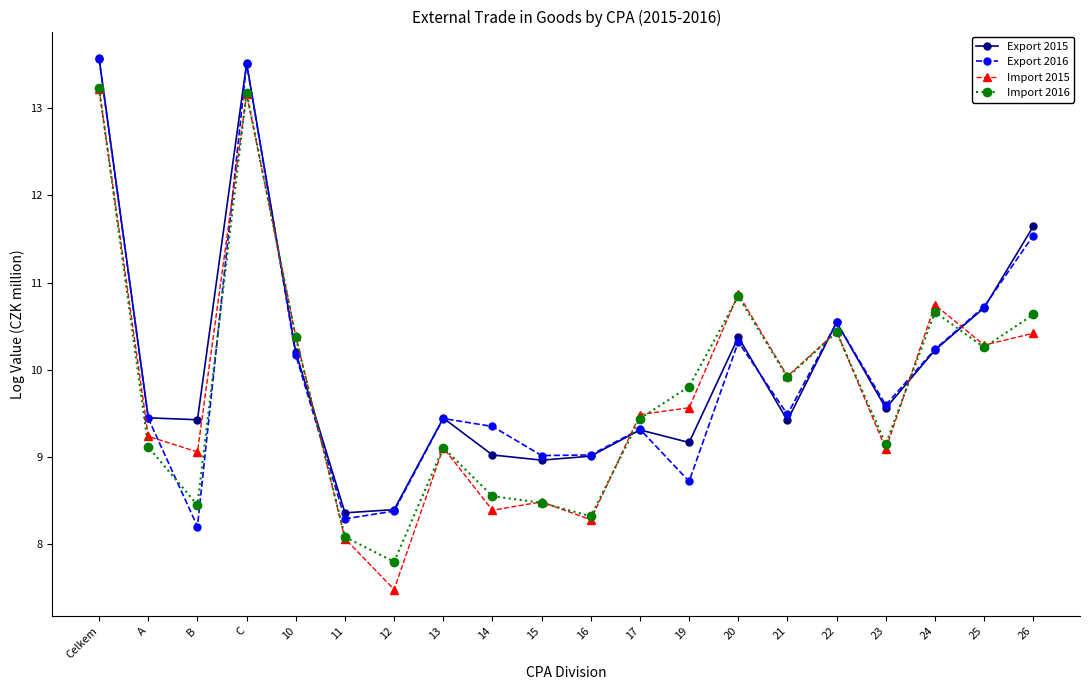

What is the lowest value of the Import 2016 series?

7.8